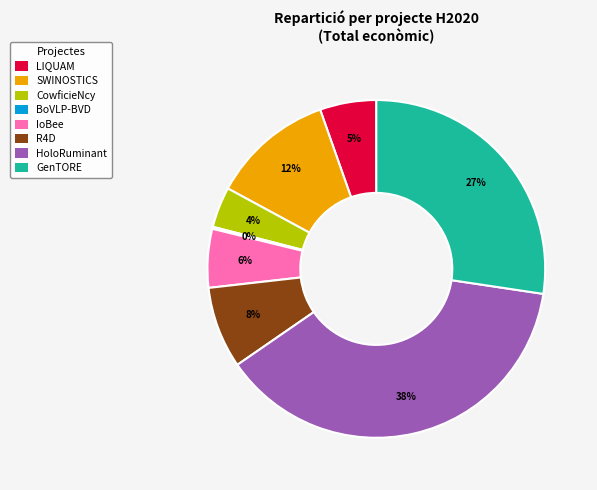

Is the sum of R4D and IoBee greater than half?

No